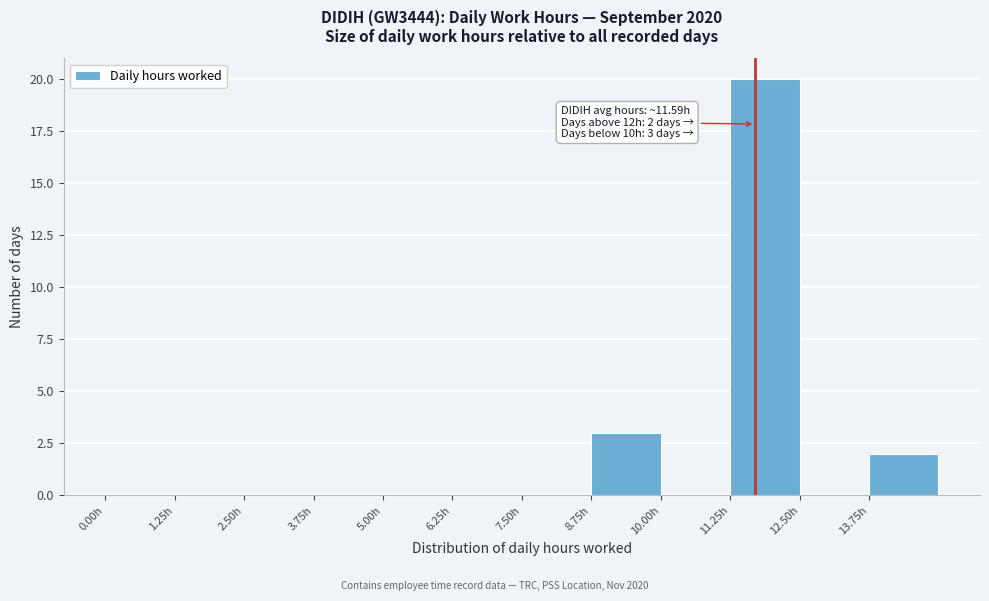

Which range on the x-axis has the tallest bar?

11.25 to 12.50